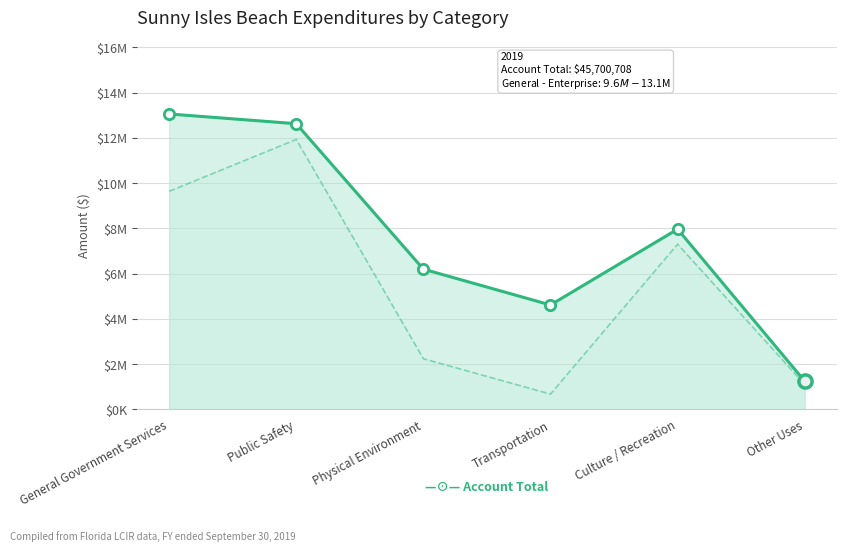

At how many categories does at least one series exceed 6716821?

3